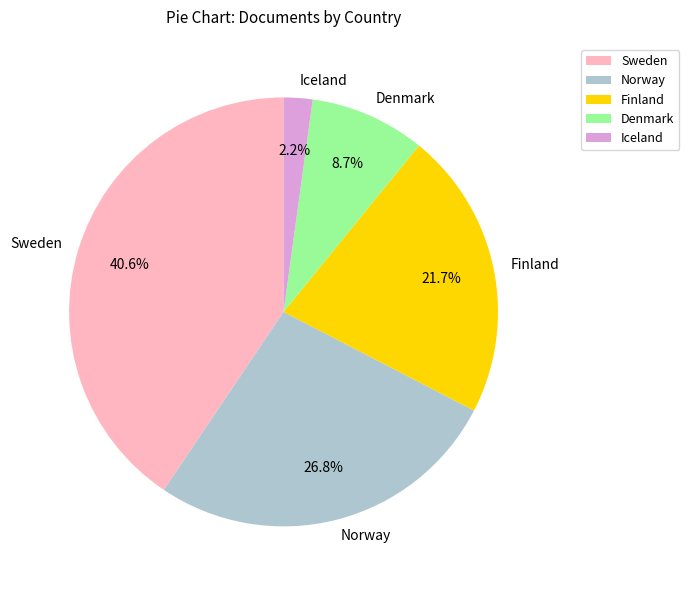

Which has a higher value, Iceland or Finland?

Finland